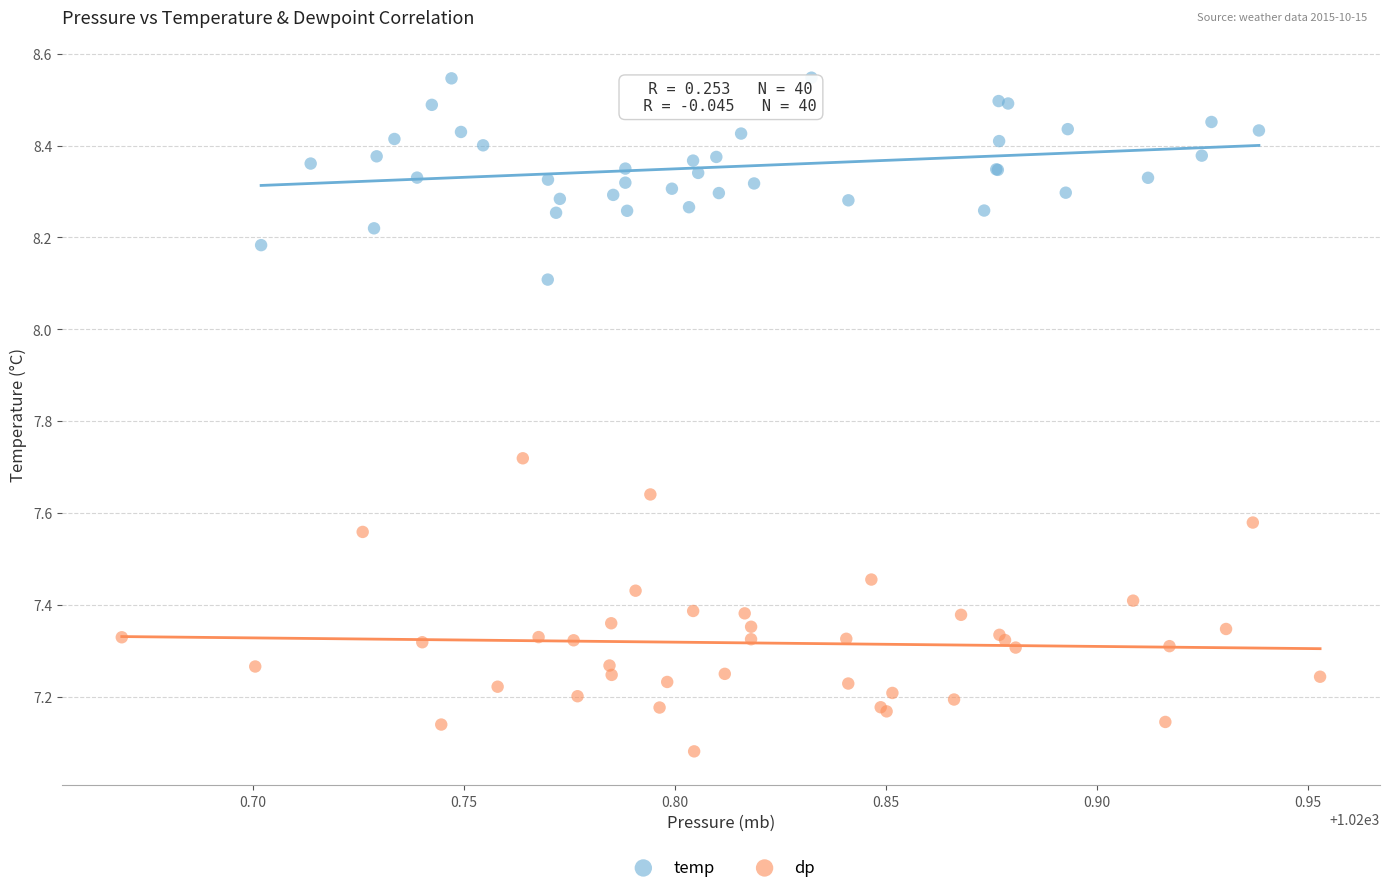

What are all the series names shown in the legend?

temp, dp